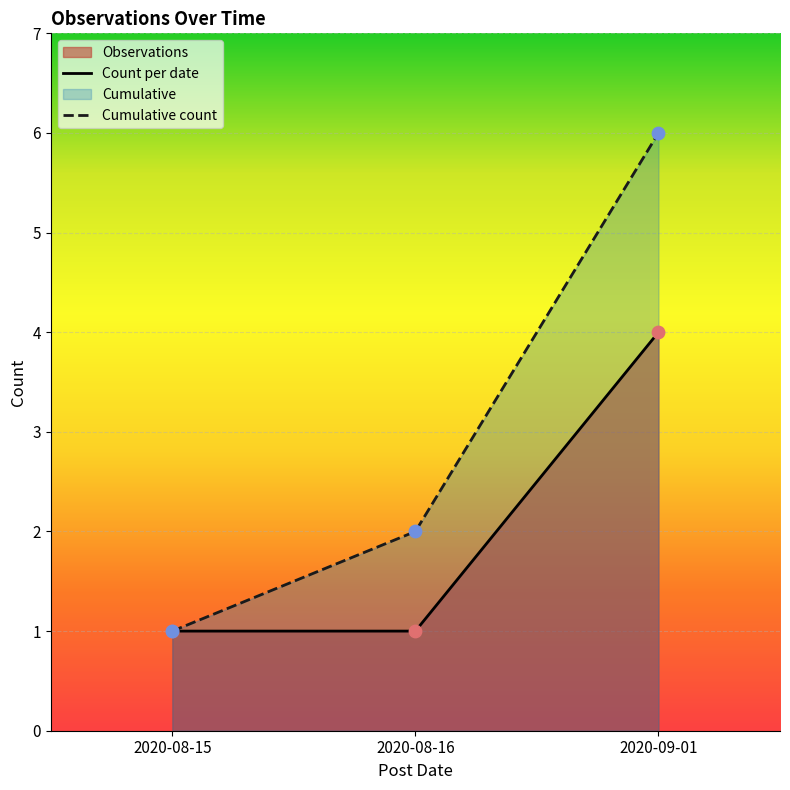

Is the value of Cumulative count at 2020-08-16 greater than the value of Count per date at 2020-08-15?

Yes